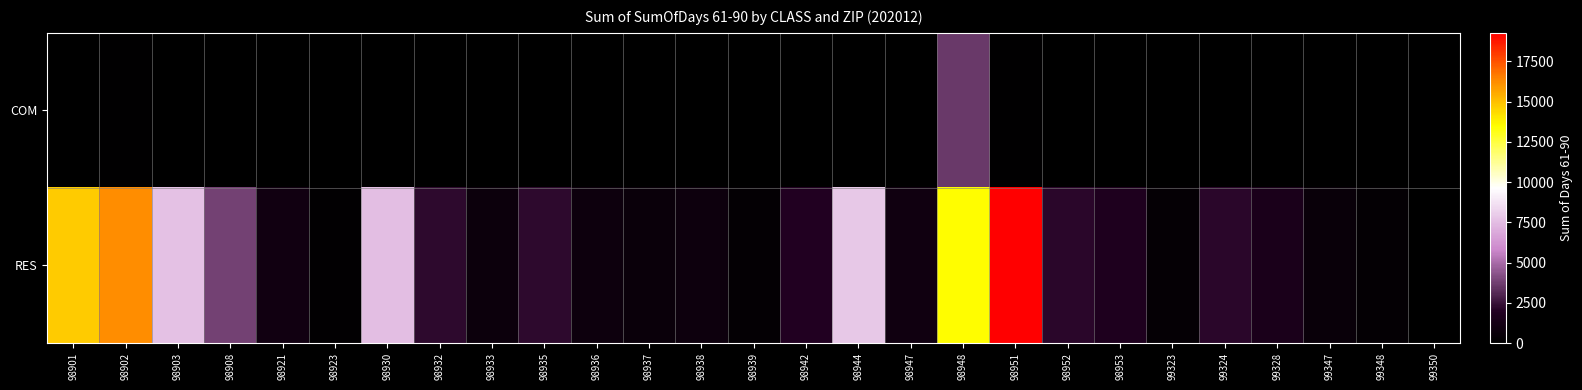

How many distinct data groups are displayed?

2